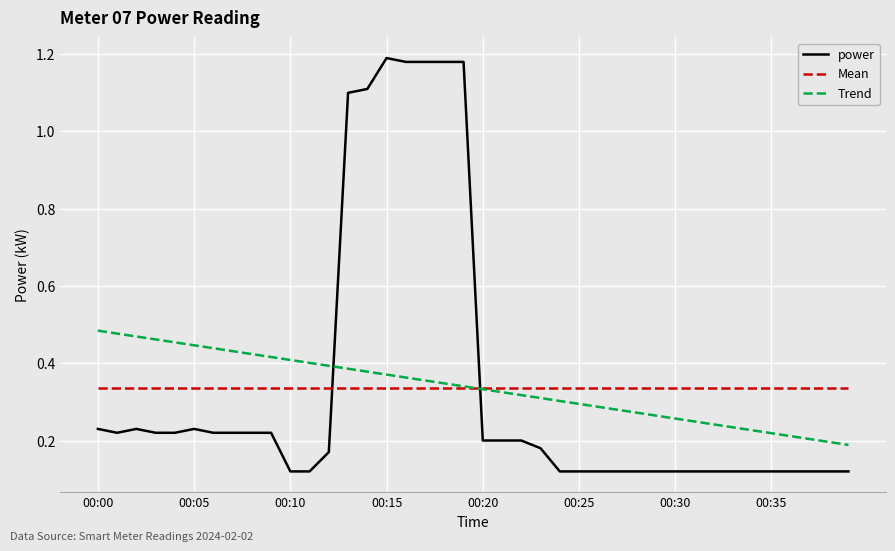

List the series in order of their peak value, highest first.

power, Trend, Mean